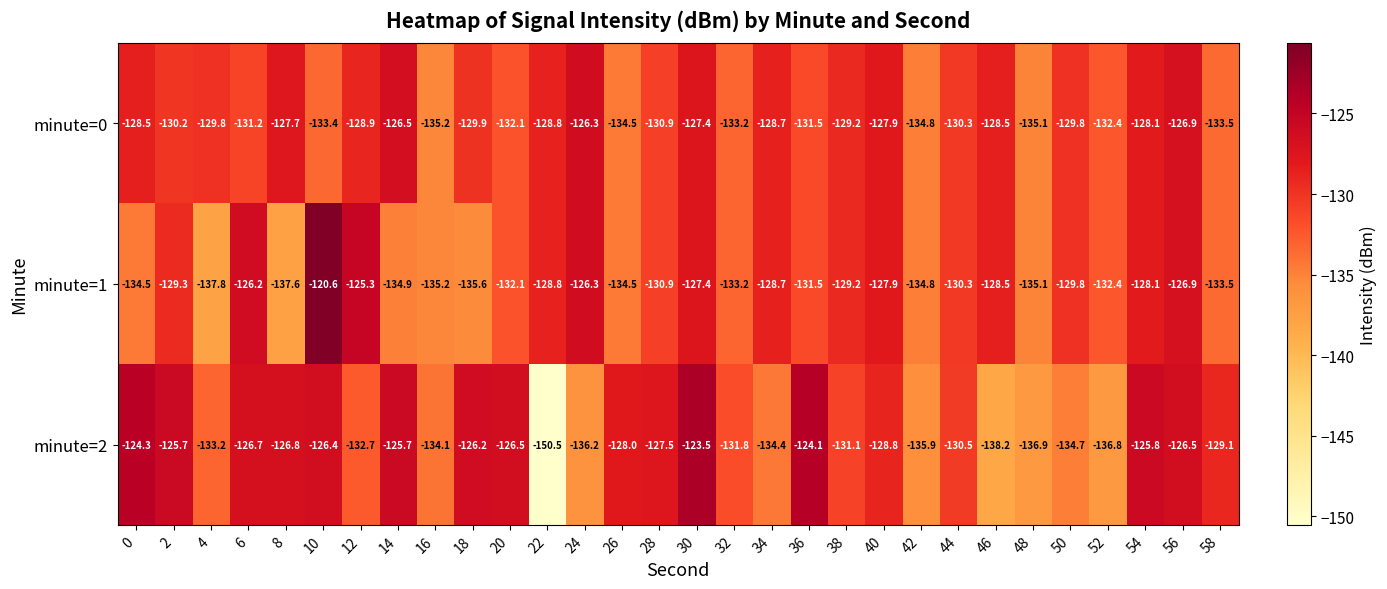

At 18, list the series in order from smallest to largest.

minute=1, minute=0, minute=2